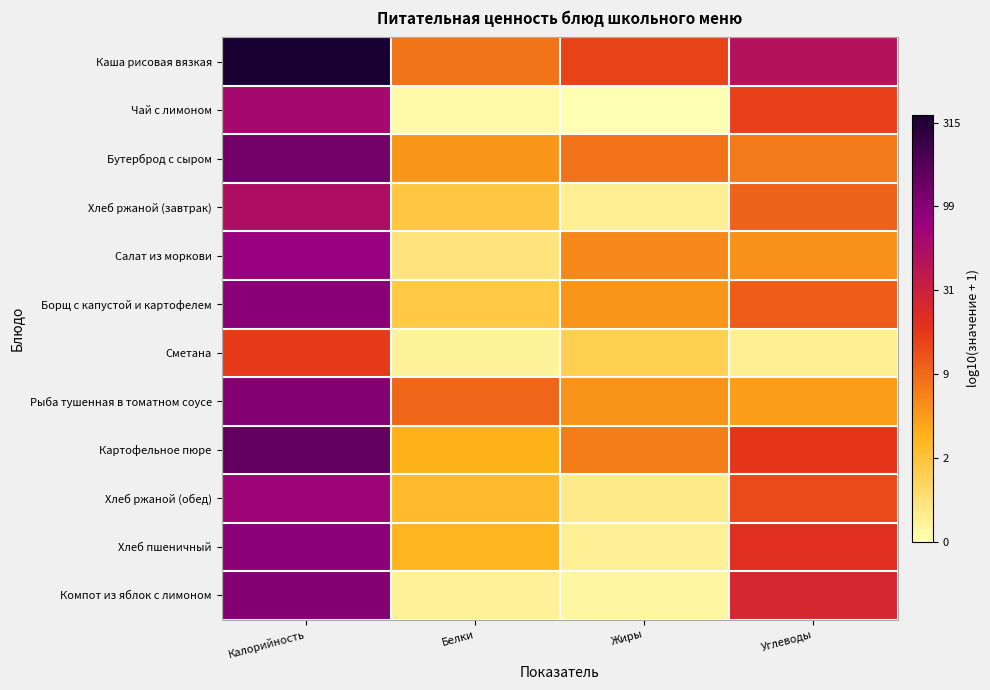

Which series has the largest total across all categories?

Каша рисовая вязкая